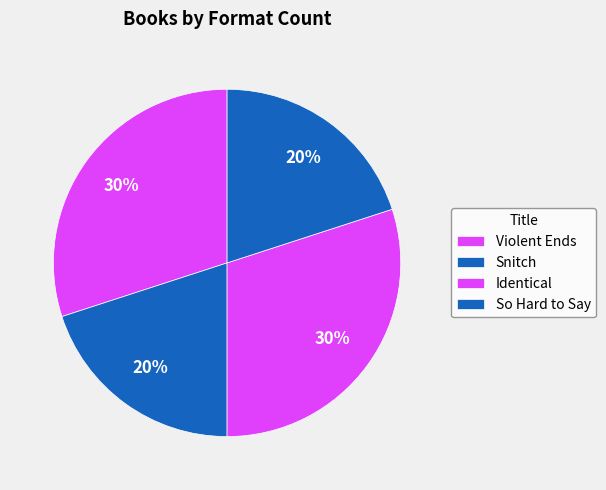

What is the total percentage of Identical and Violent Ends?

60.0%